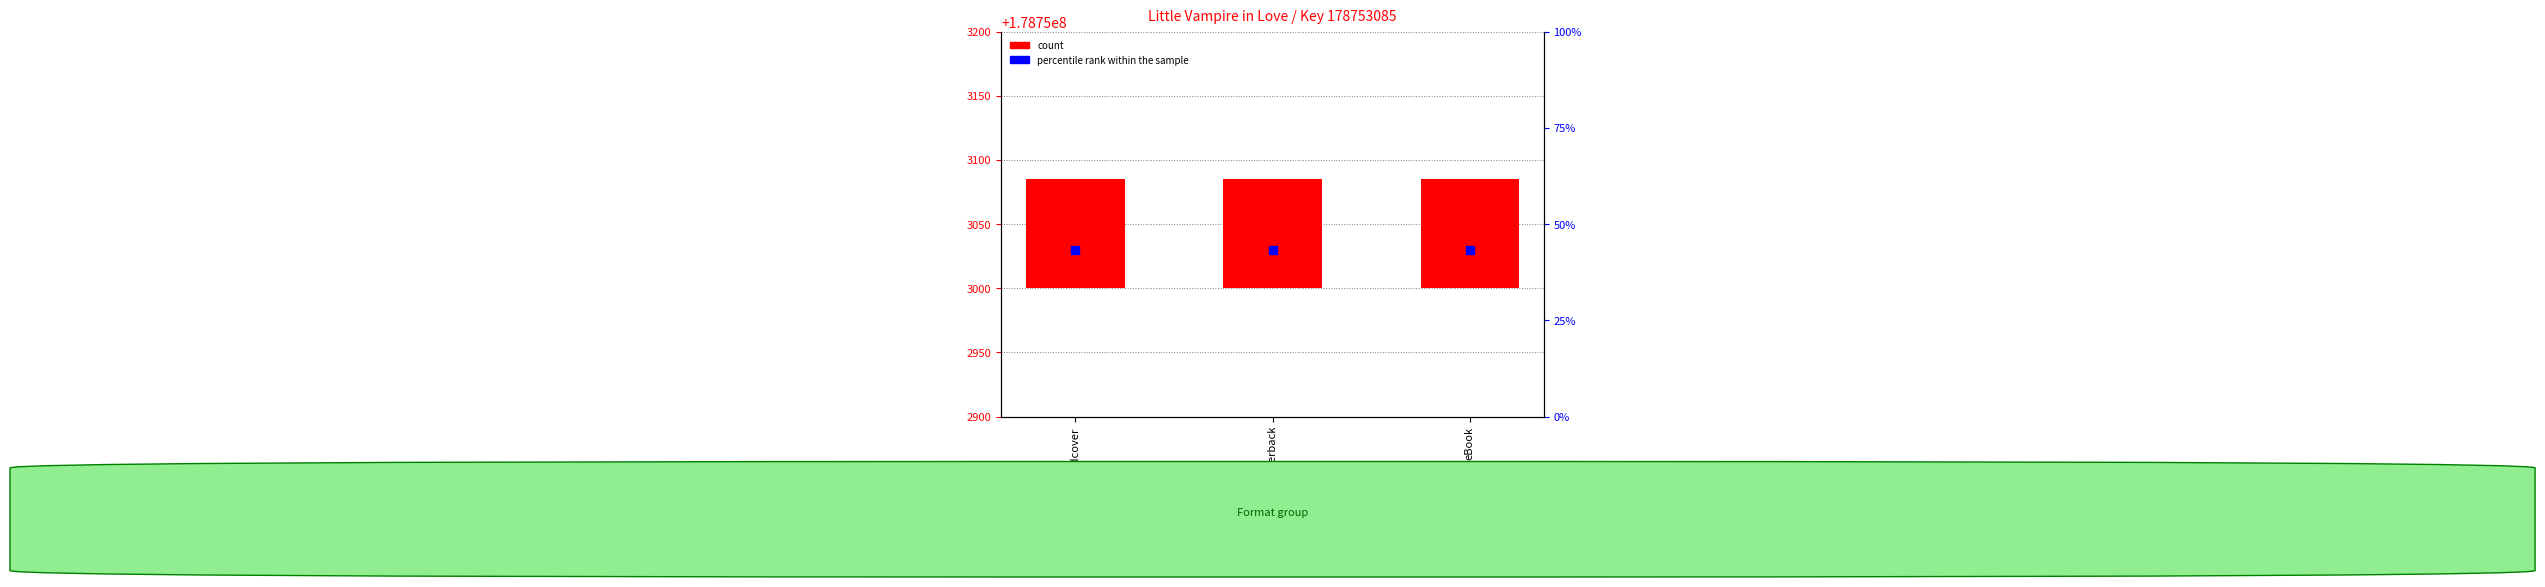

At which category is the sum across all series the highest?

Hardcover